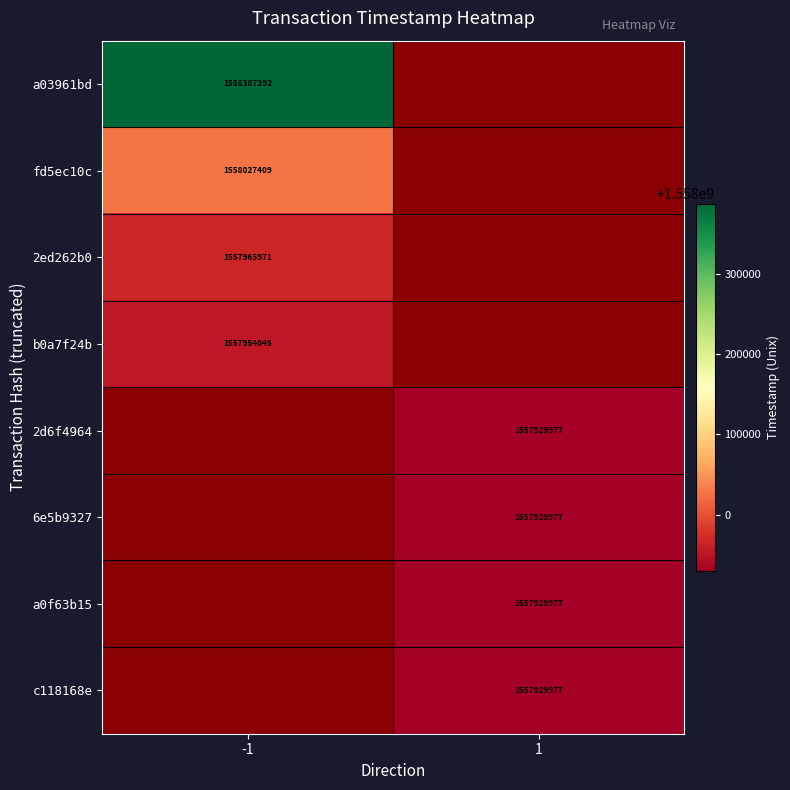

True or false: b0a7f24b has a value of 2484714124 at -1.

False